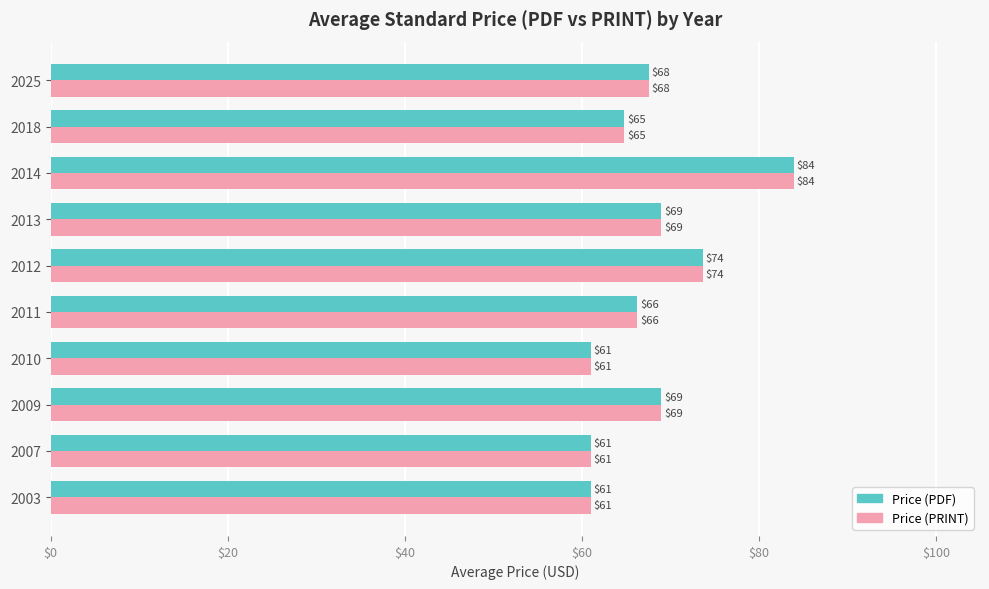

What are all the series names shown in the legend?

Price (PDF), Price (PRINT)